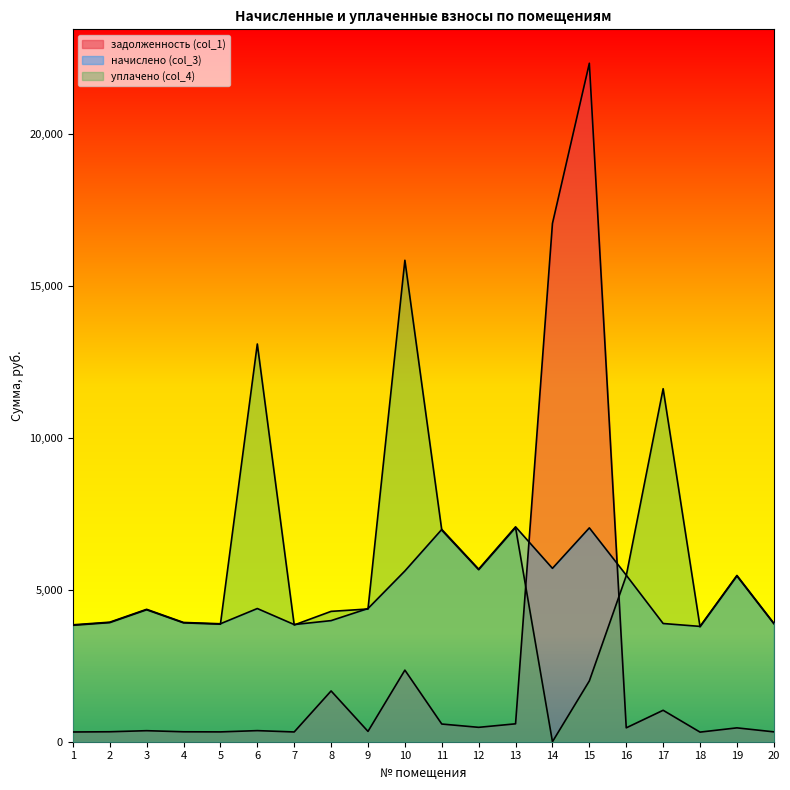

Which has a higher value, 13 or 6?

13